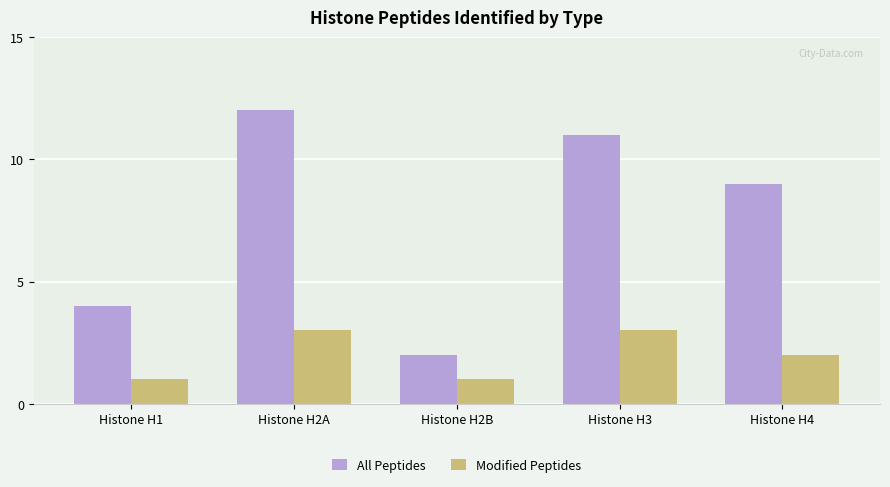

Rank the series by their average value, from highest to lowest.

All Peptides, Modified Peptides